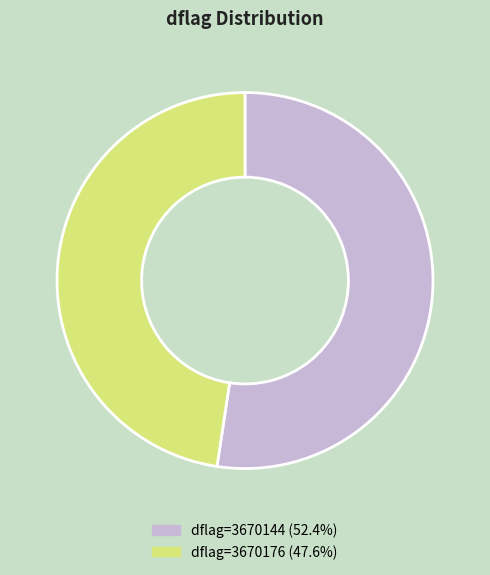

How many slices are in this pie chart?

2